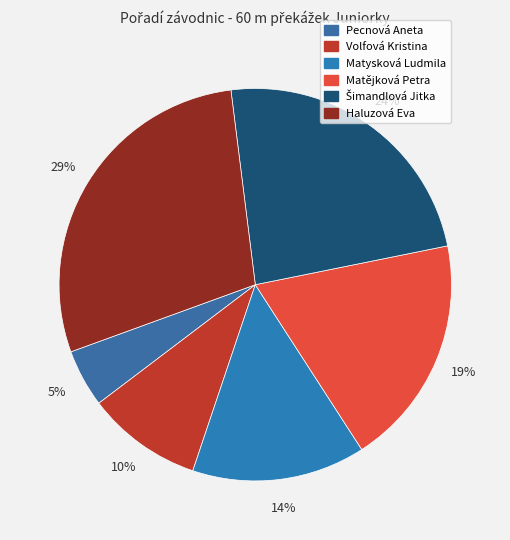

Is it true that Haluzová Eva is 38% of the pie?

False